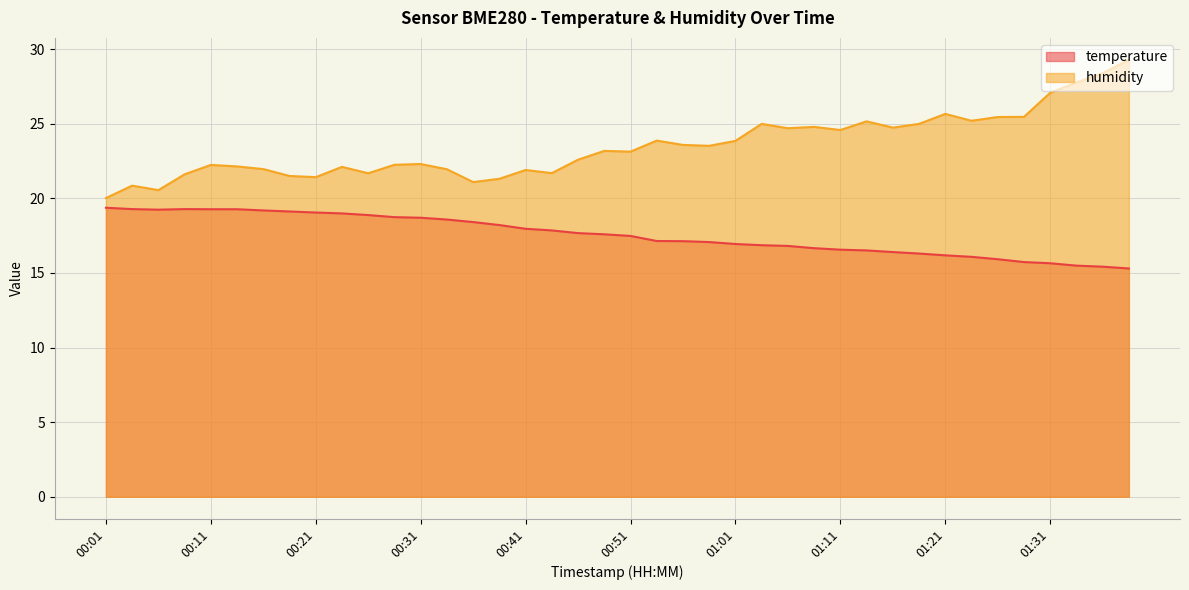

True or false: temperature has more than 0 points higher than both neighbors.

True